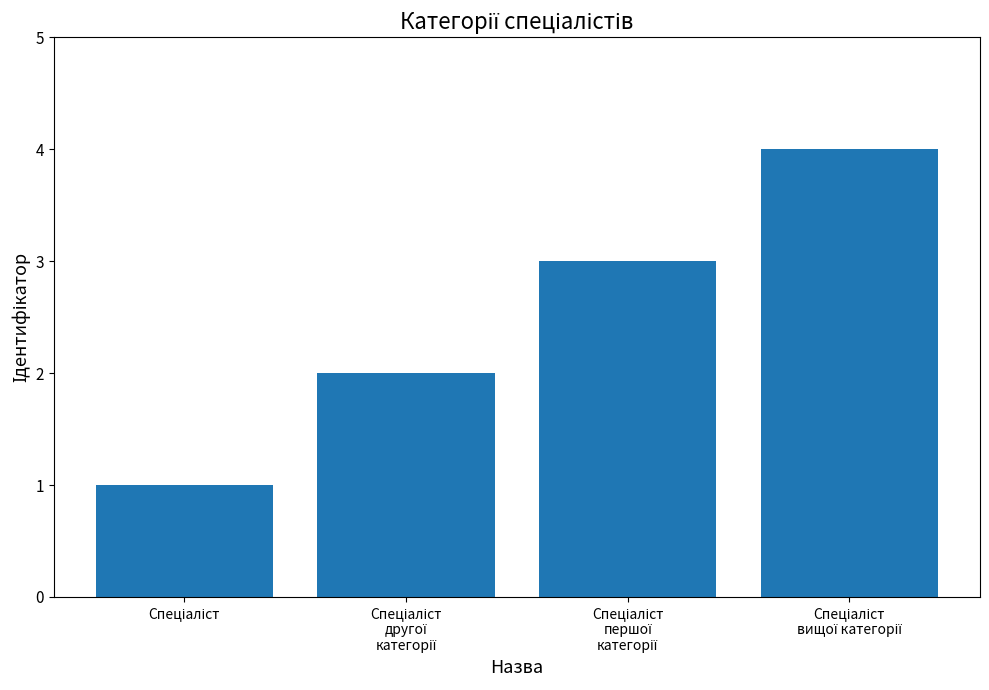

What is the greatest value displayed?

4